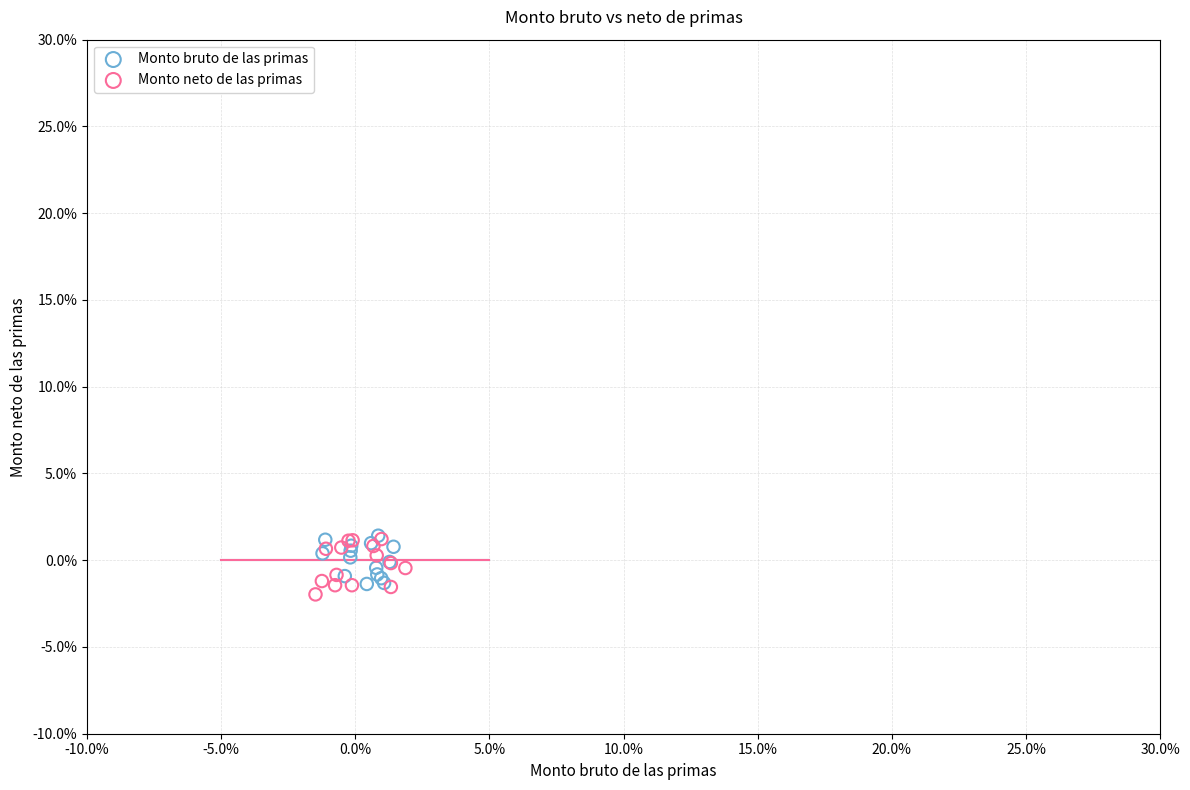

Which series has the largest Y range (max minus min)?

Monto neto de las primas